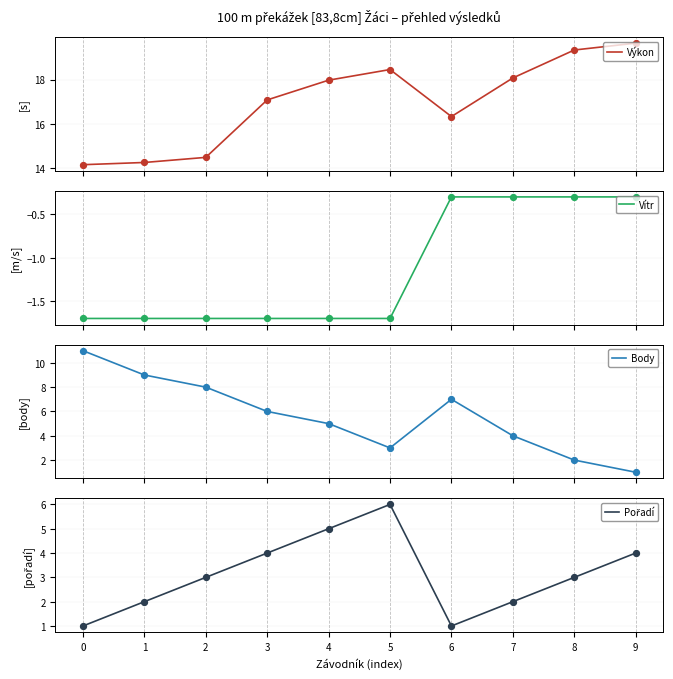

At which category is the sum across all series the highest?

4